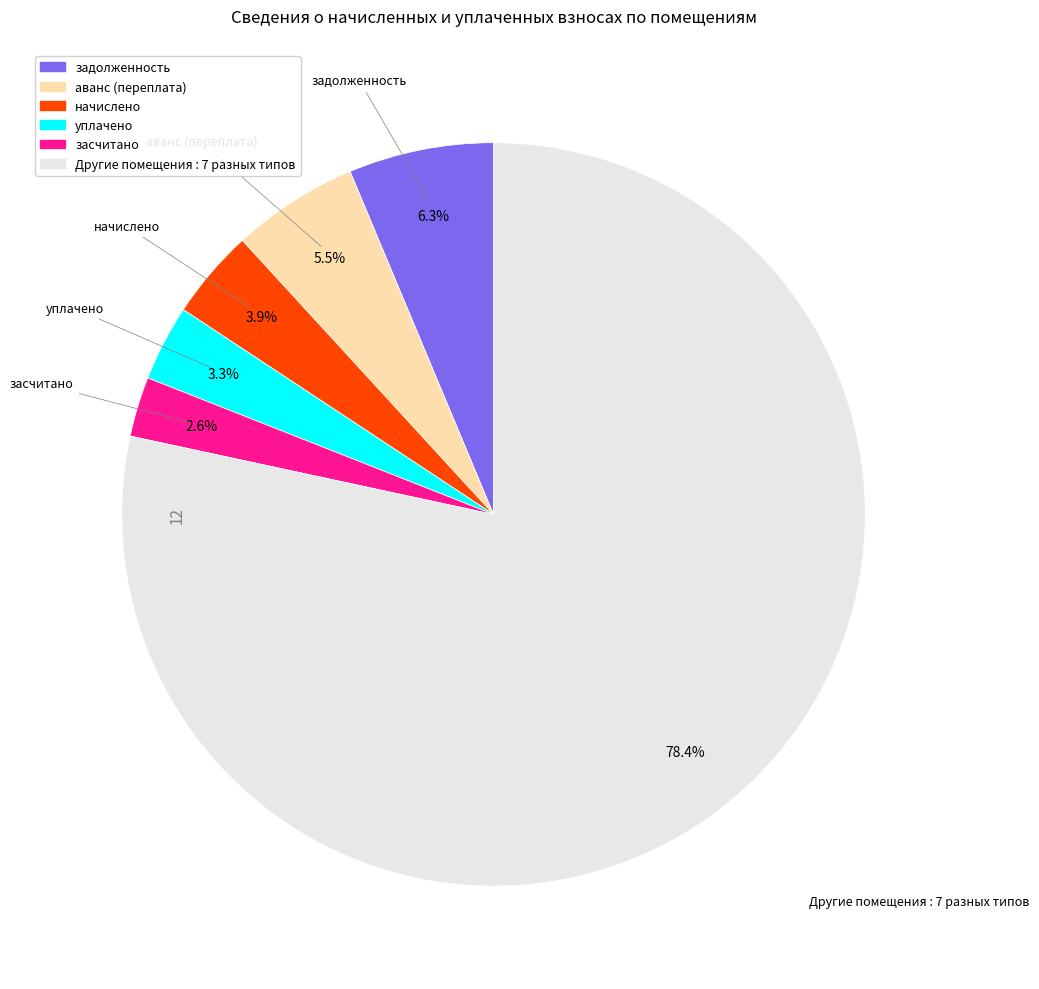

Count the number of slices in the pie.

6